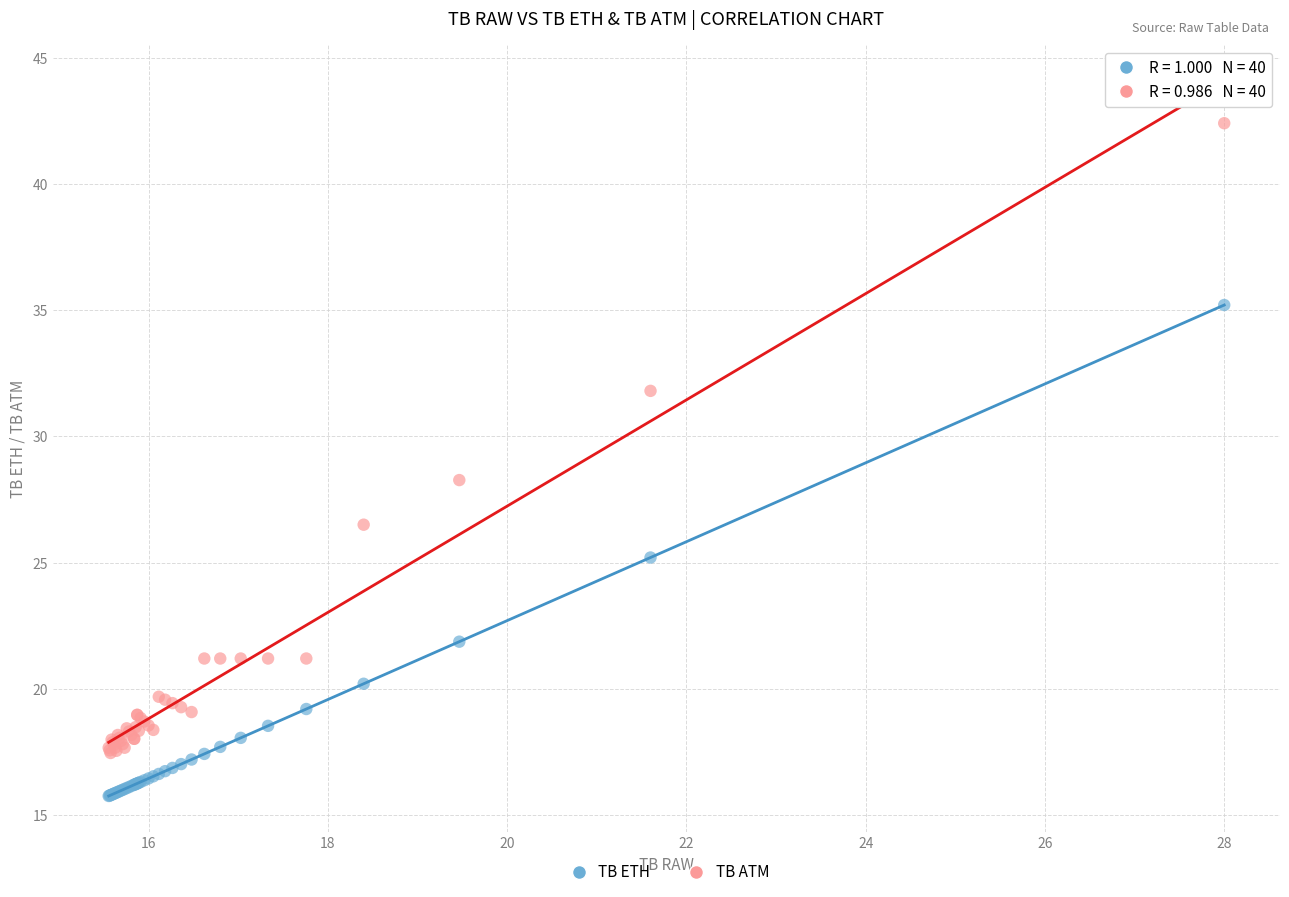

What is the X range (max minus min) for the scatter plot?

12.4